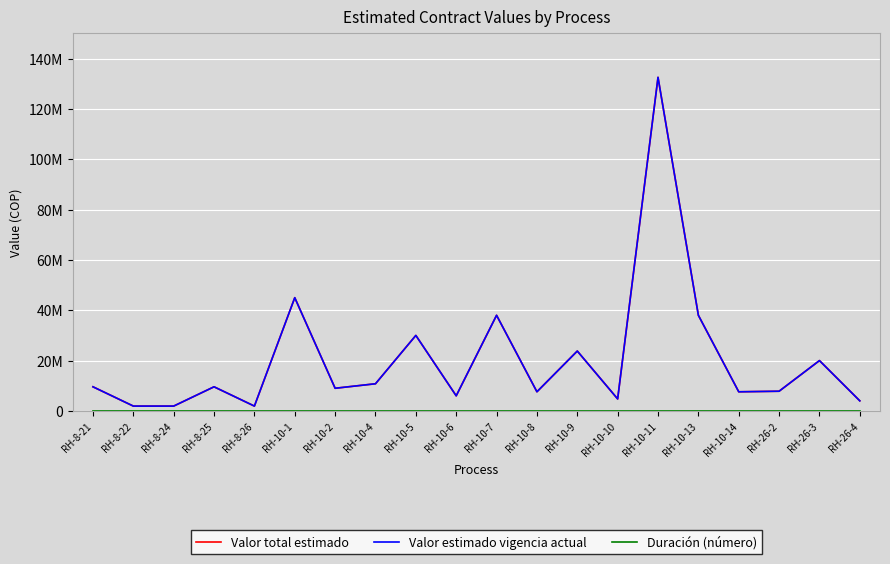

Which series has the largest range (max minus min)?

Valor total estimado